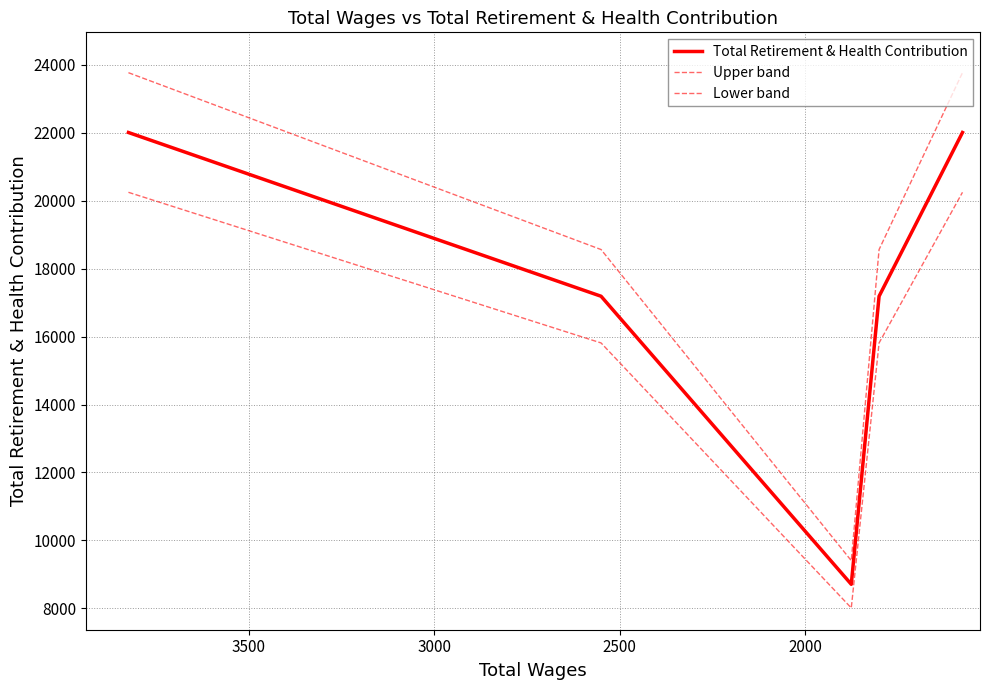

Rank the series by their average value, from highest to lowest.

Upper band, Total Retirement & Health Contribution, Lower band